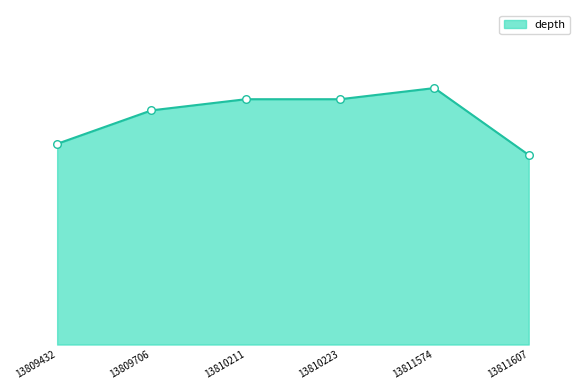

Is this an area chart (filled region under the line)?

Yes